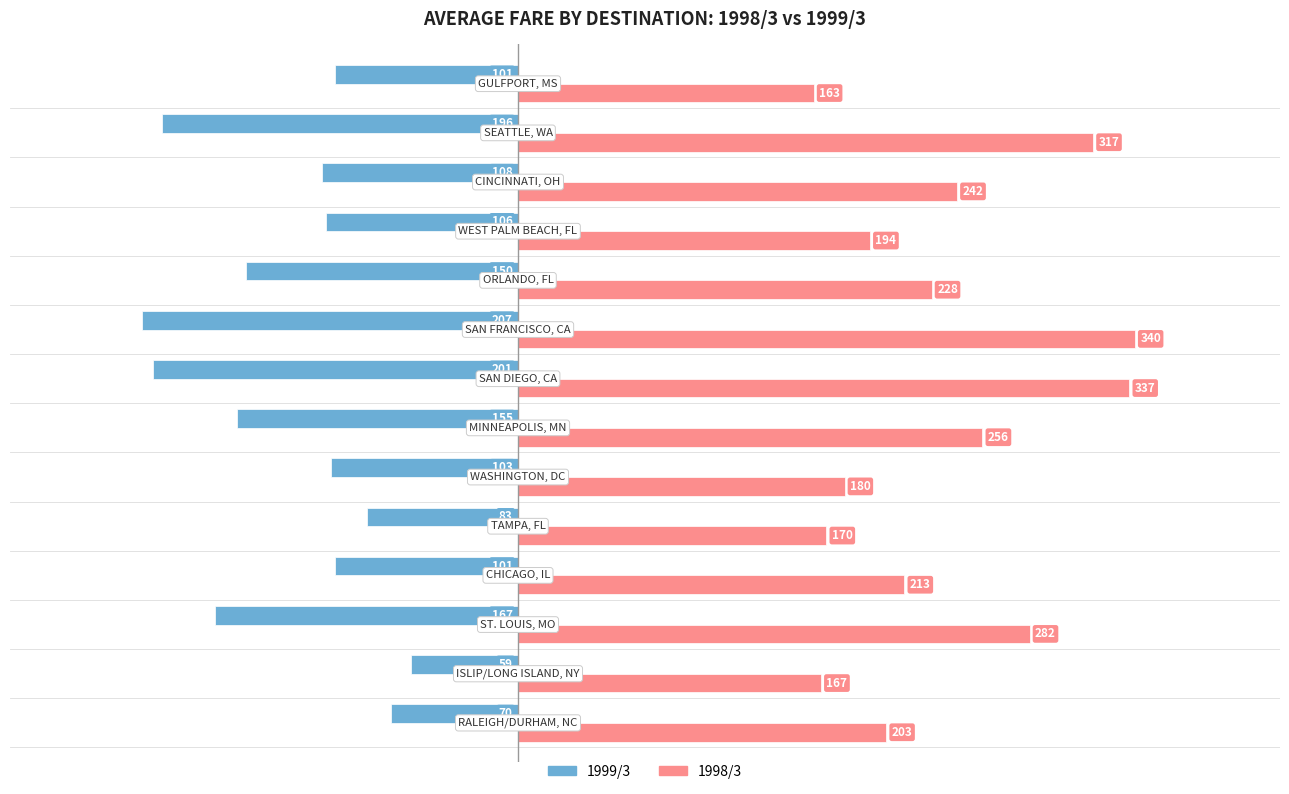

Count the number of data series in this chart.

2